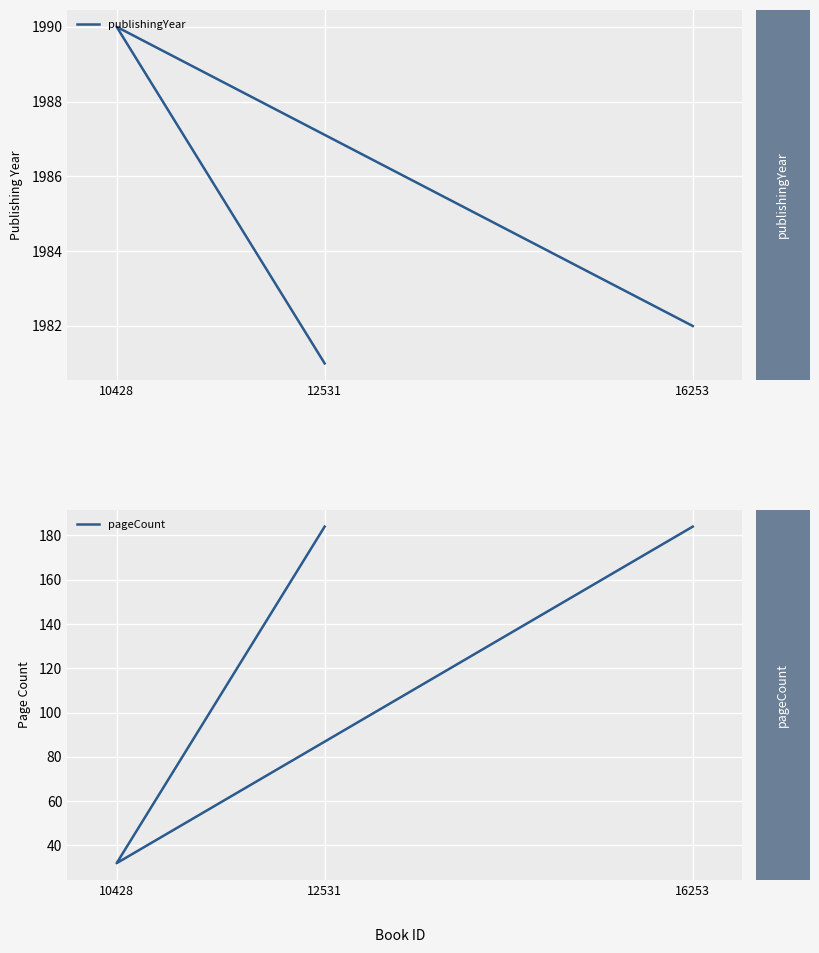

How many publishingYear values are between 1981 and 1990?

3